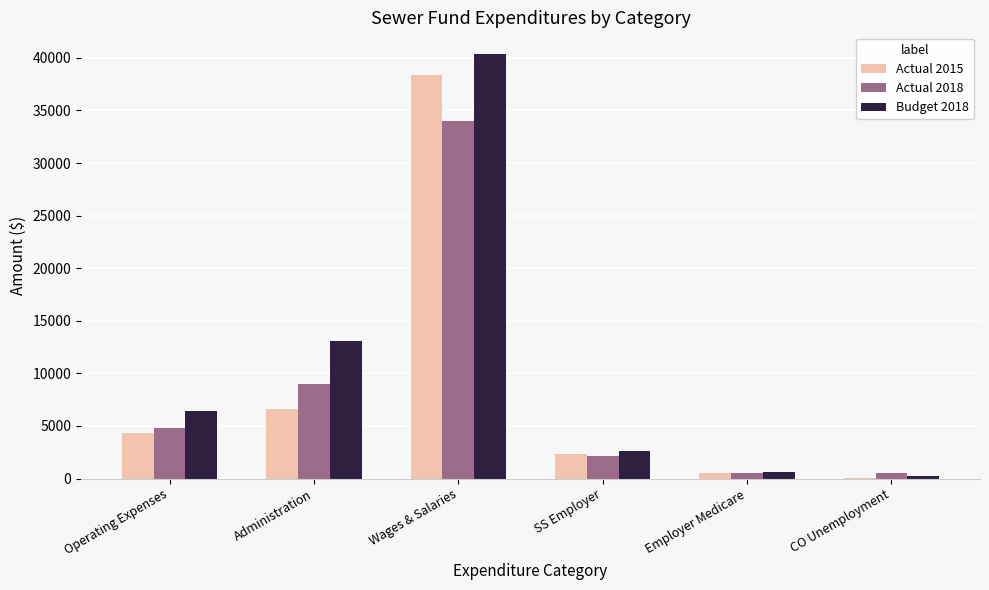

True or false: Actual 2015 has a value of 2379 at SS Employer.

True